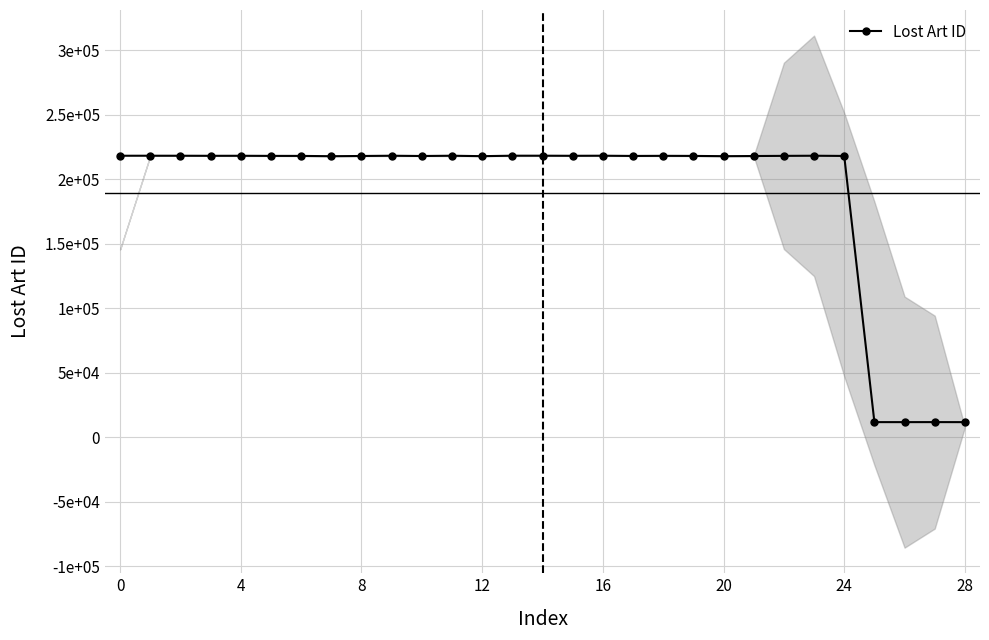

What is the maximum value shown in the chart?

218134